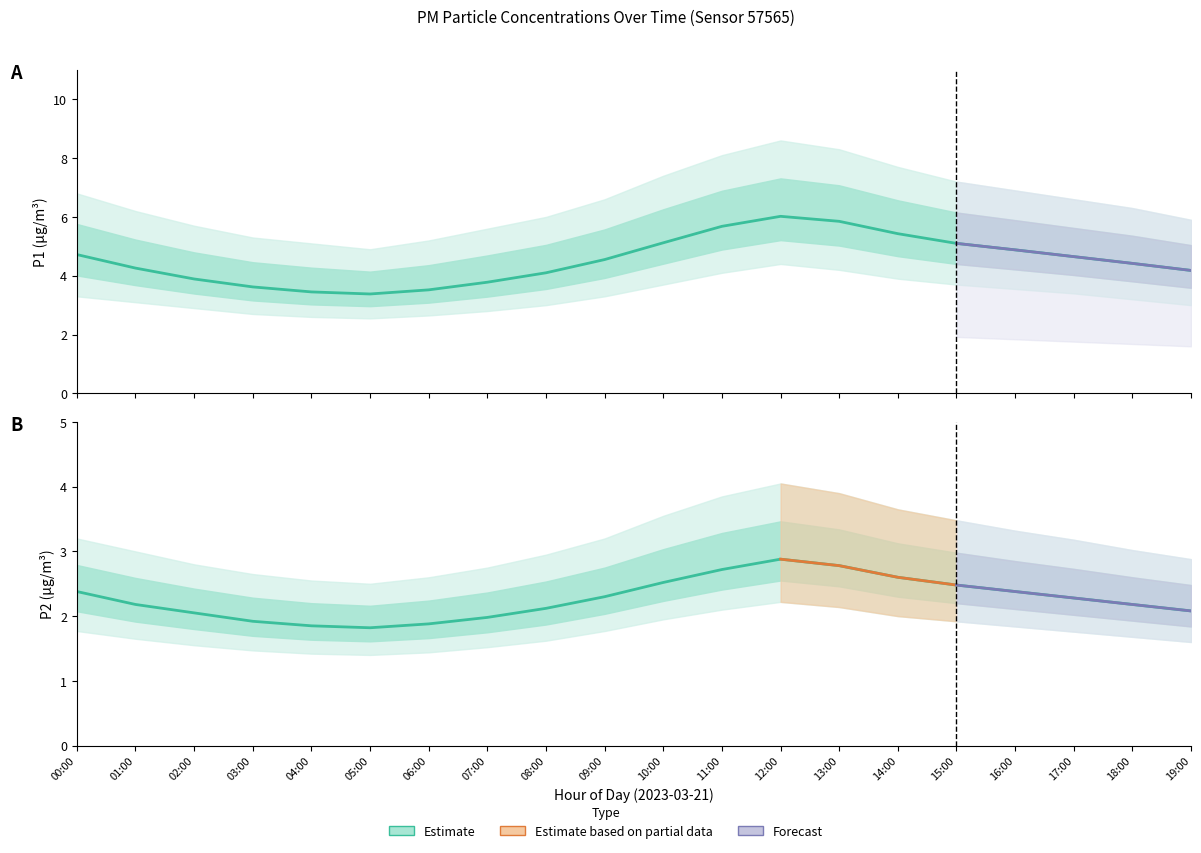

What is the value of the P2_upper point at the 10th from the left?

3.2